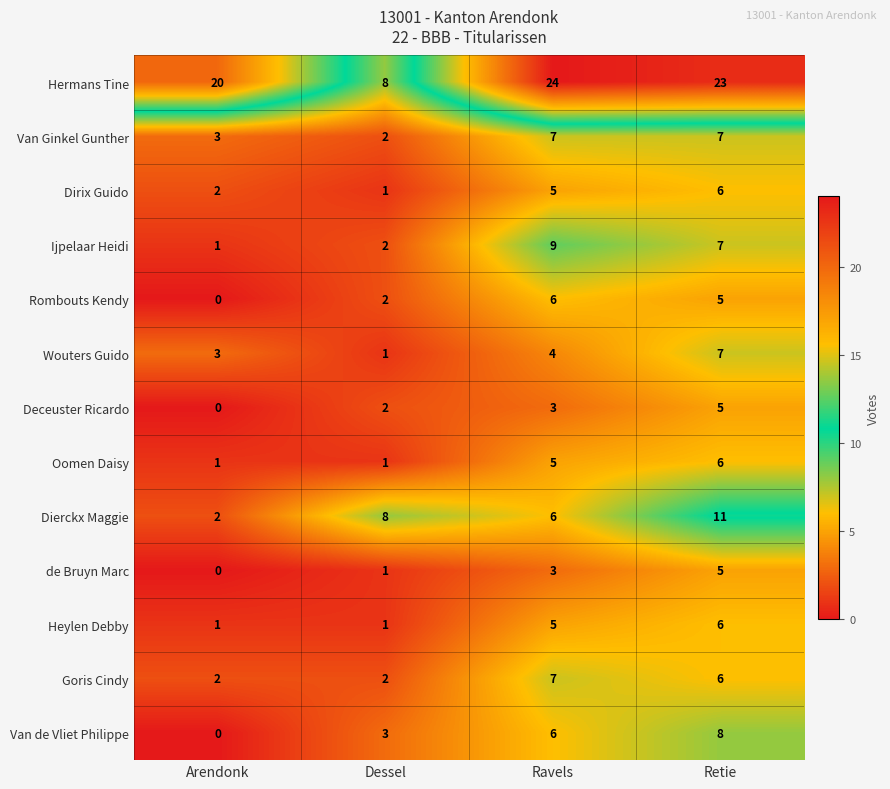

What is the difference between the maximum and minimum values in the Dirix Guido series?

5